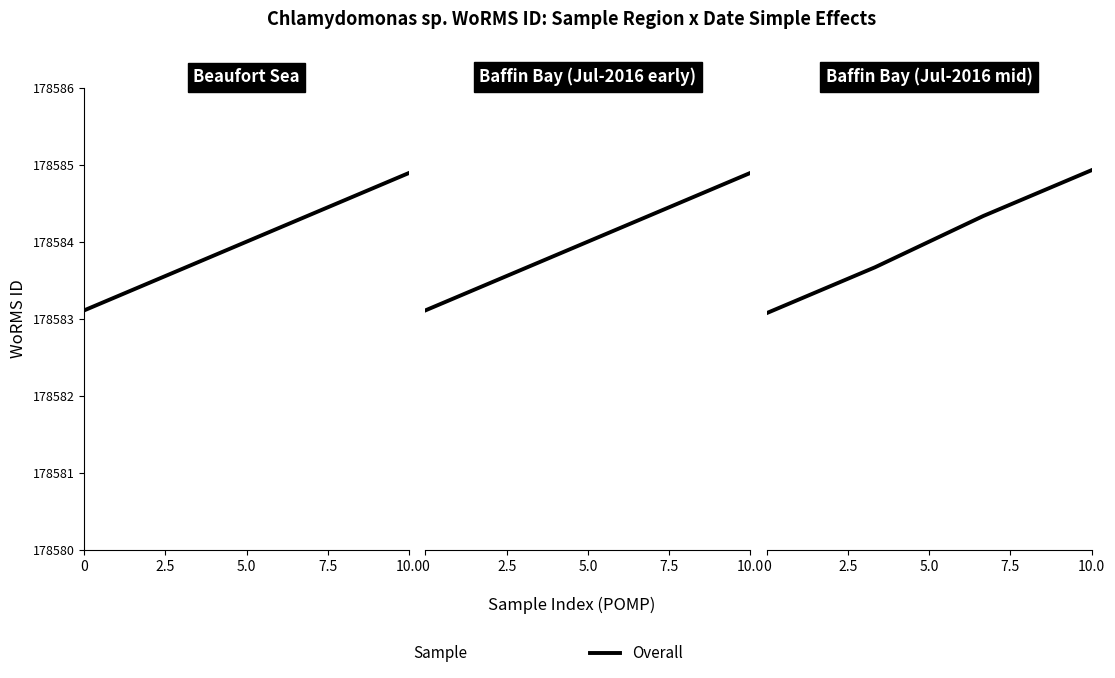

Reading left to right, extract all data points from this chart.

178583.1	178583.7	178584.3	178584.9